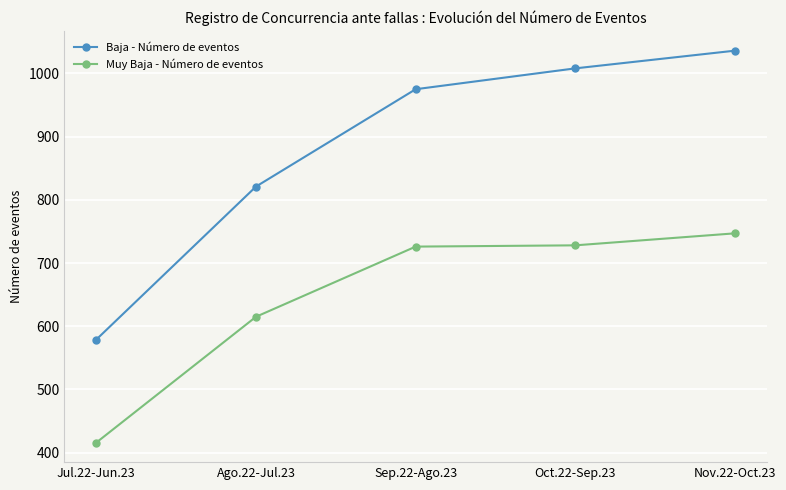

Which series changed the most between Jul.22-Jun.23 and Sep.22-Ago.23?

Baja - Número de eventos